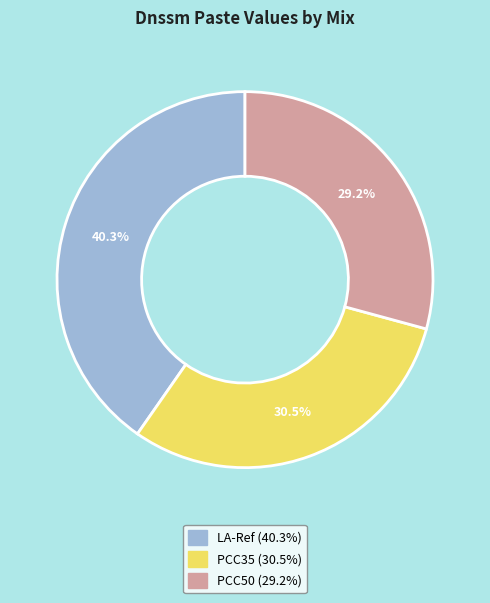

Rank the categories by value from lowest to highest.

PCC50, PCC35, LA-Ref